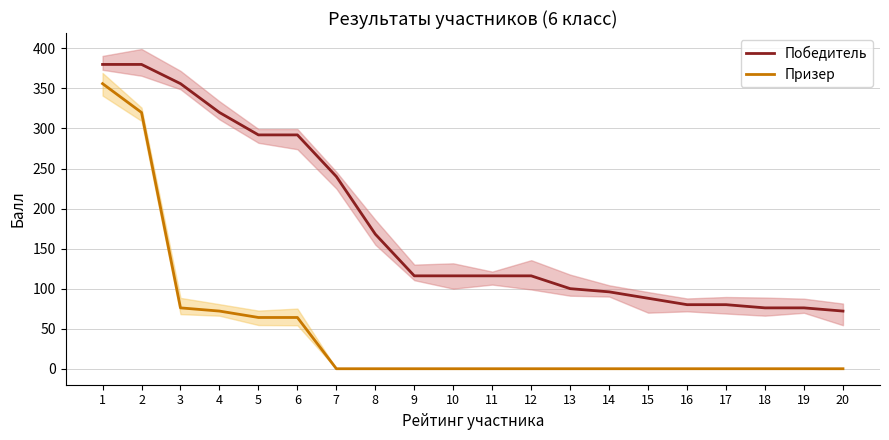

Rank the series at 17 from lowest to highest value.

Призер, Победитель